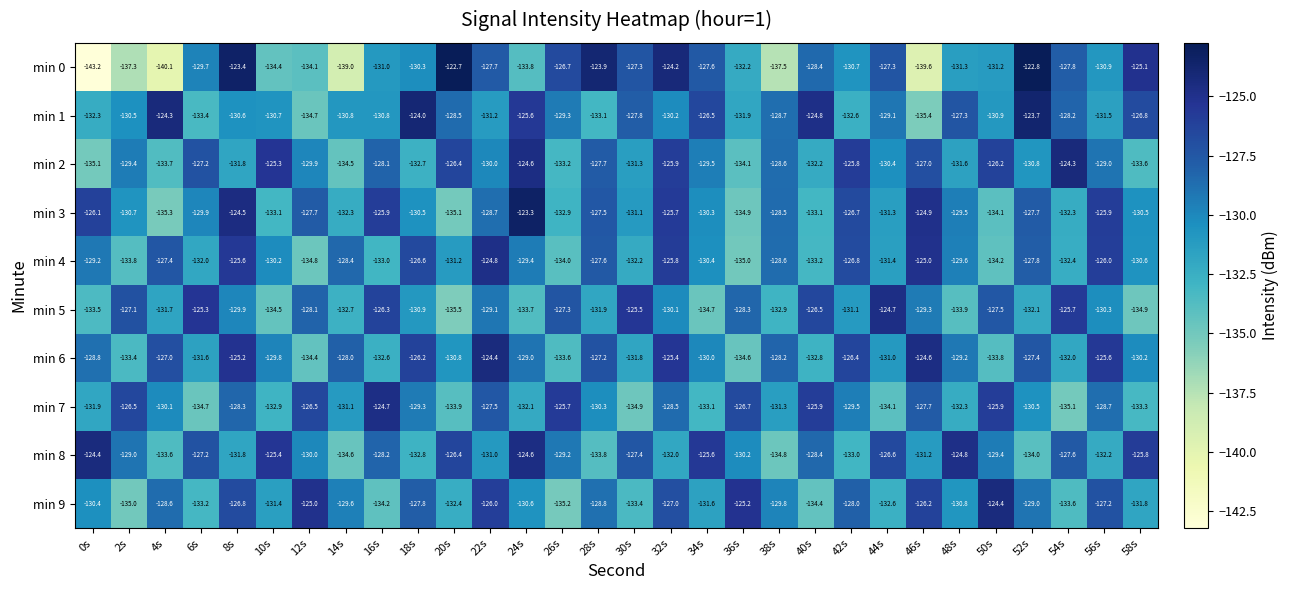

Which category has the lowest value in the min 6 series?

36s